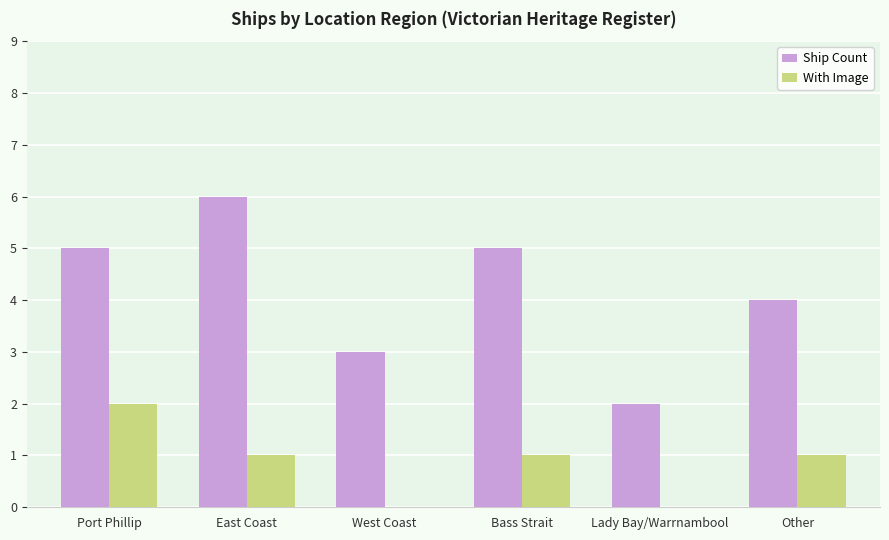

What is the average value of the Ship Count series?

4